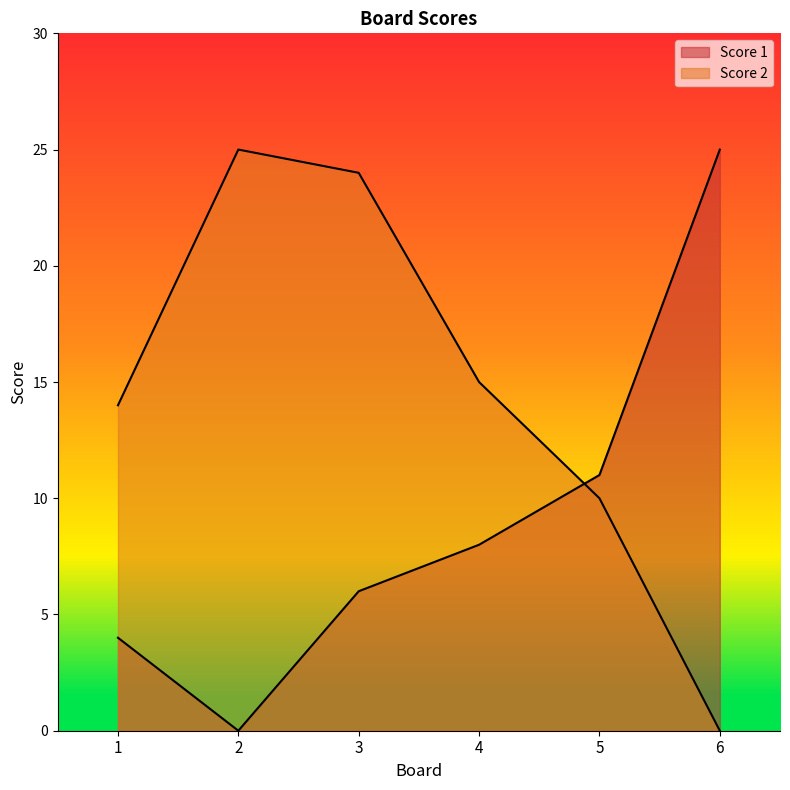

The Score 1 series shows 2 at 4. True or false?

False